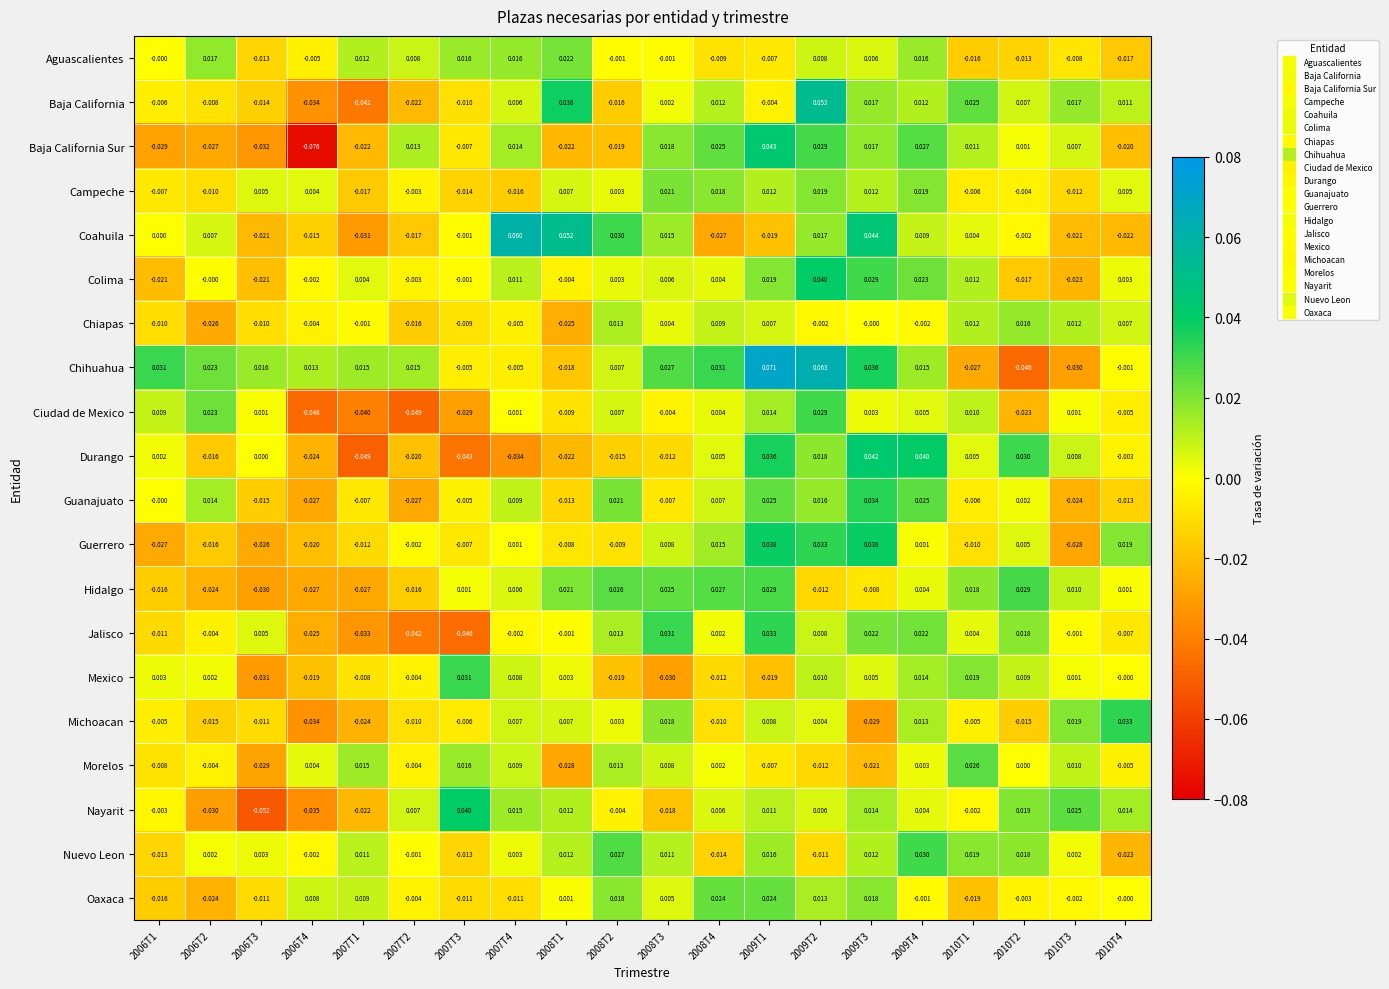

Which series changed the most between 2008T2 and 2009T3?

Durango